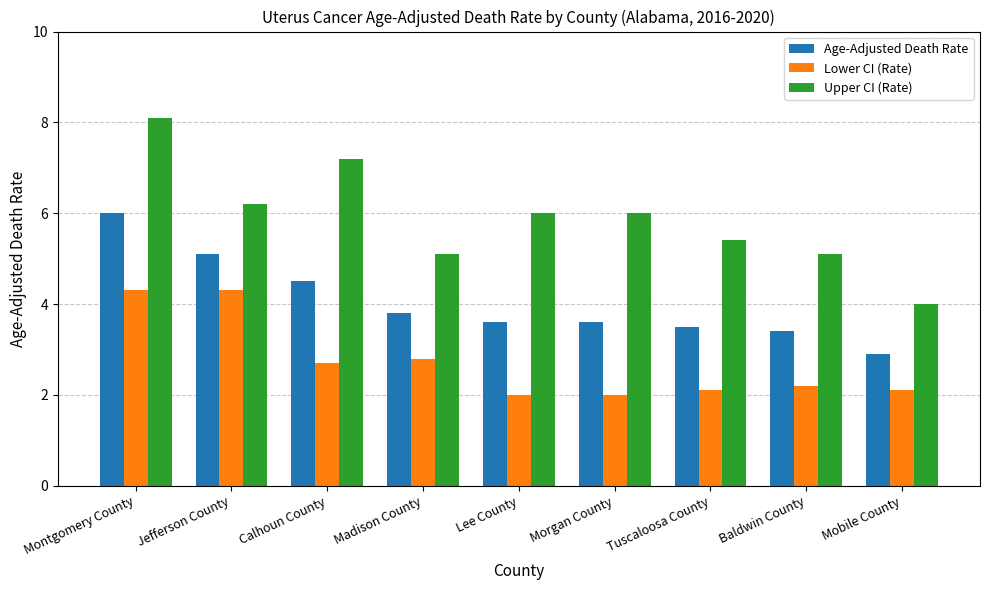

Is it true that Lower CI (Rate) equals 2.1 at Tuscaloosa County?

True